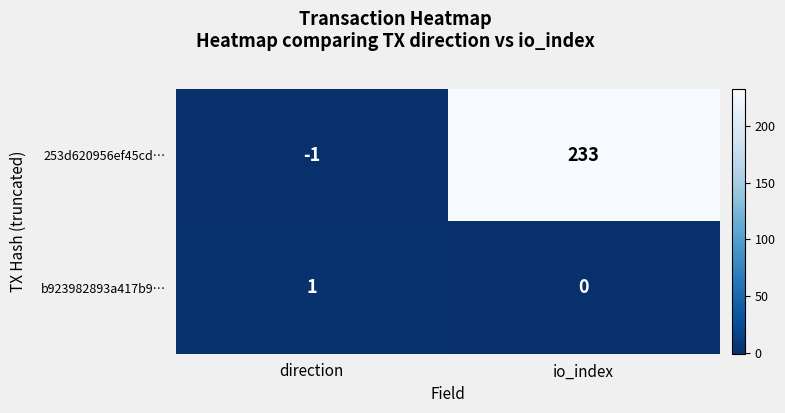

Reading left to right, what are all the values shown in this chart?

253d620956ef45cd…: -1	233
b923982893a417b9…: 1	0